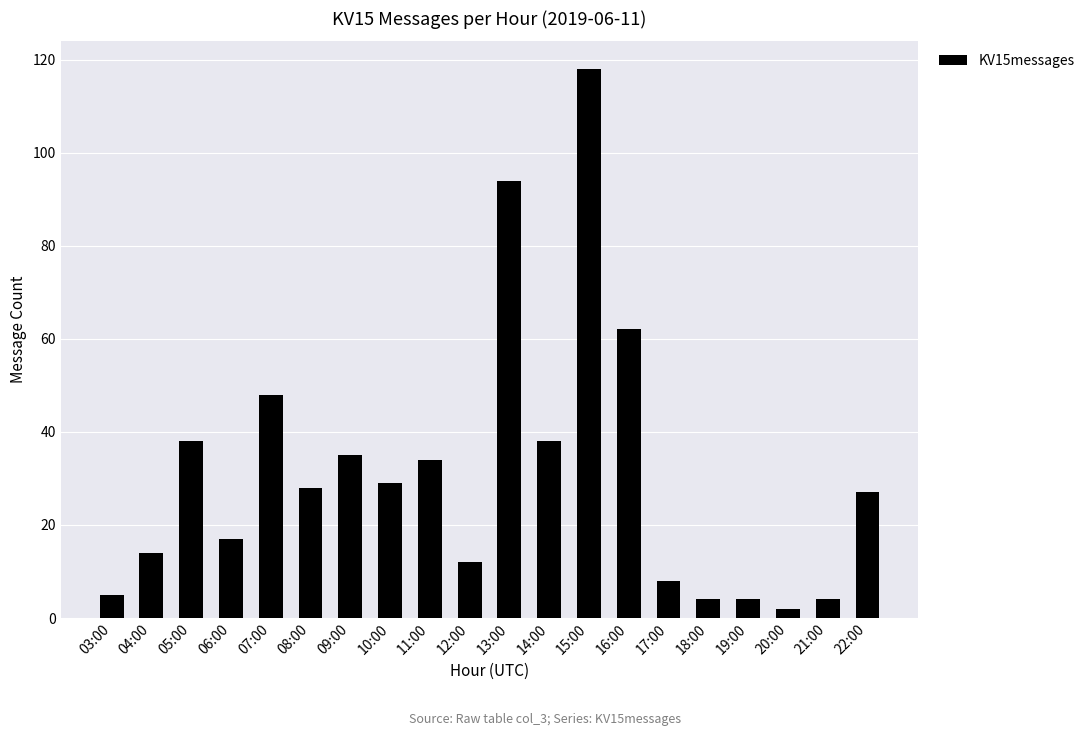

What is the value of the 1st bar from the left?

5